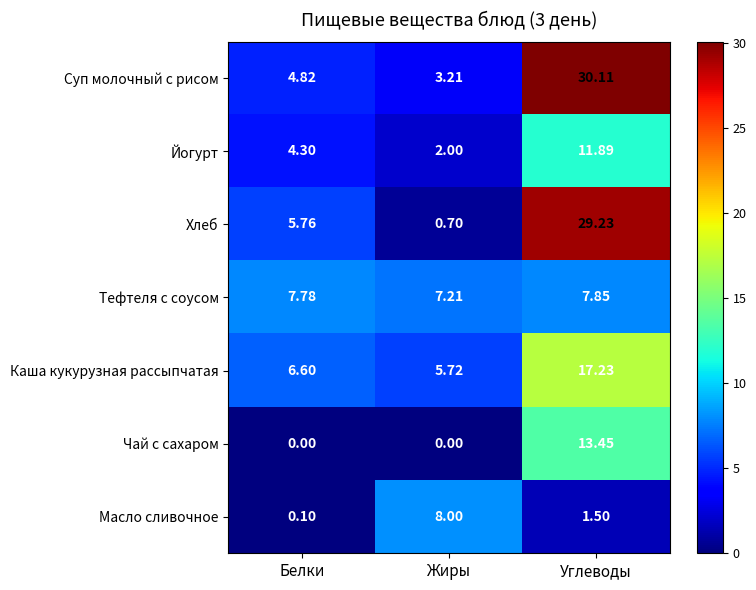

At which category is the sum across all series the highest?

Углеводы